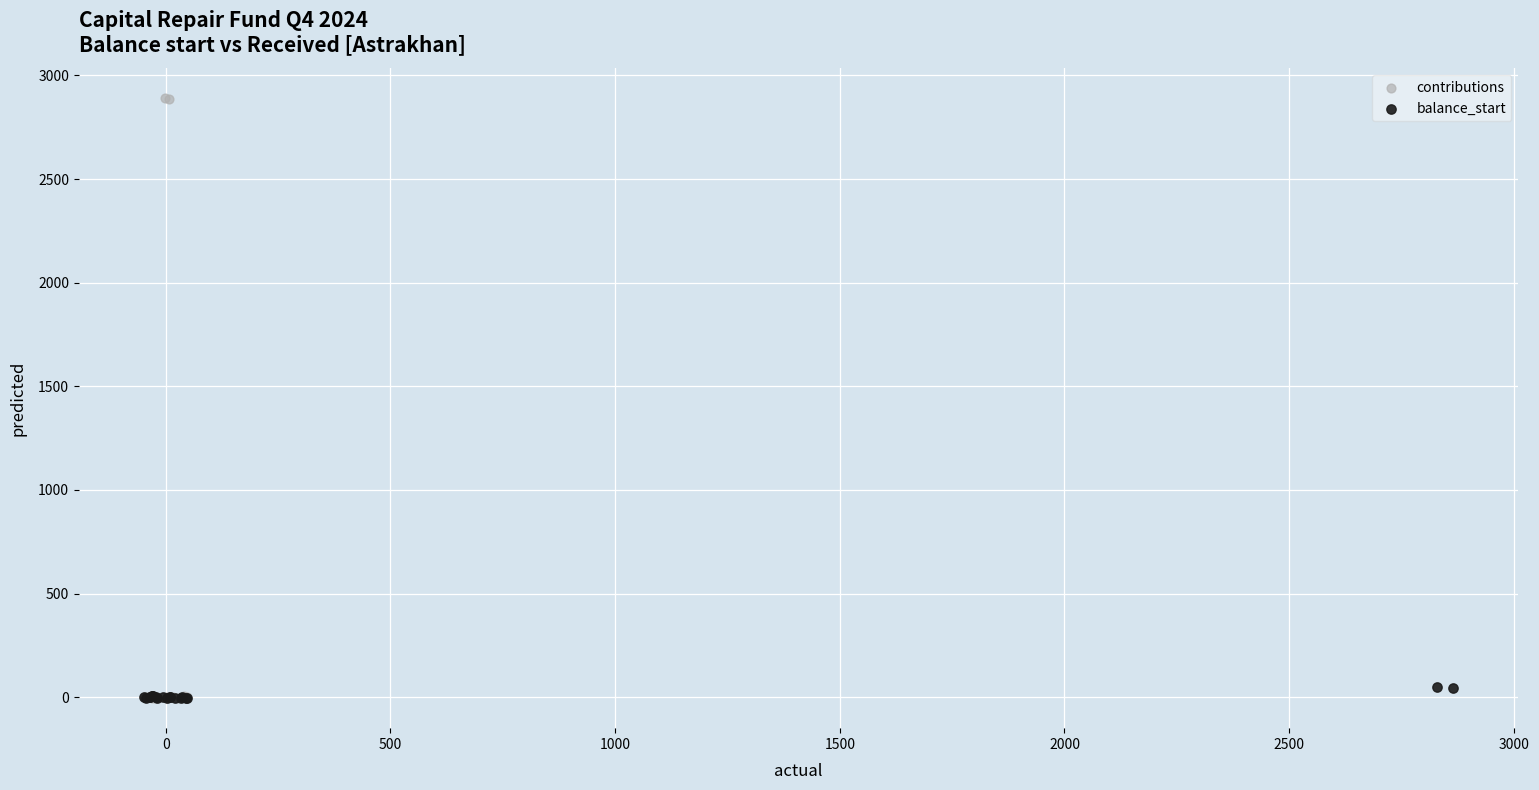

Which series reaches the maximum Y coordinate?

contributions